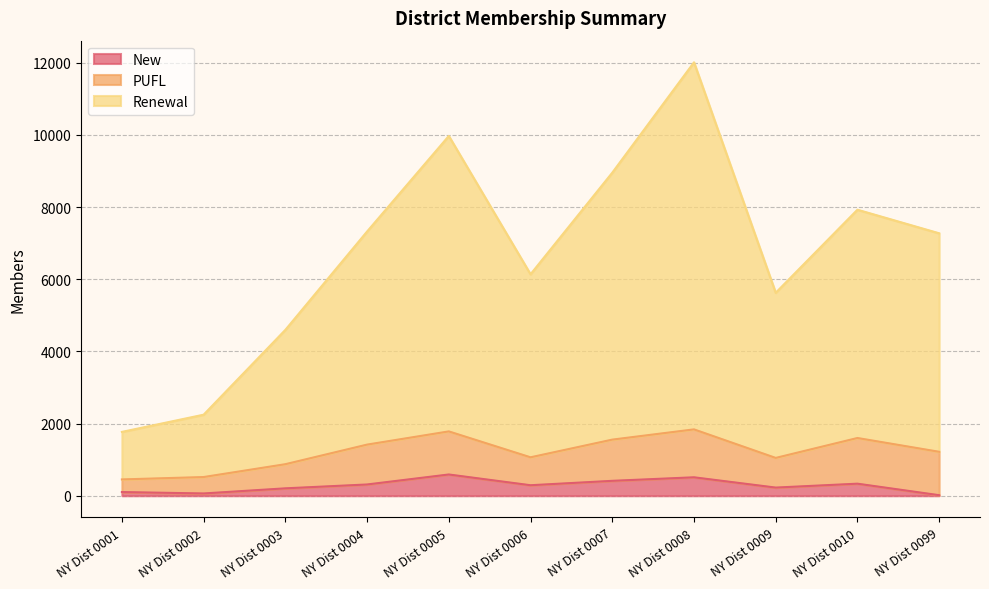

Where is Renewal nearest to the value 6890?

NY Dist 0099